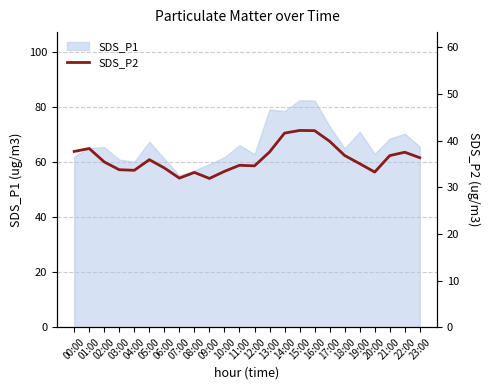

What is the label of the 10th point from the right?

14:00